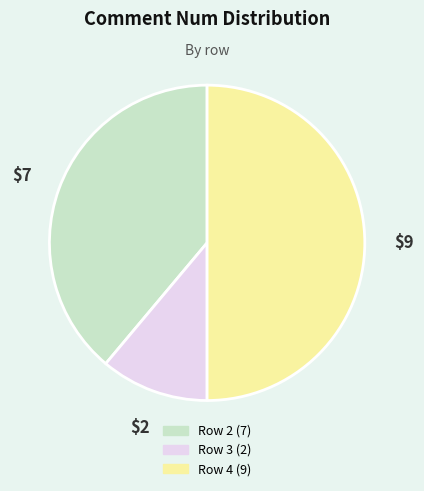

How many segments does this pie chart have?

3